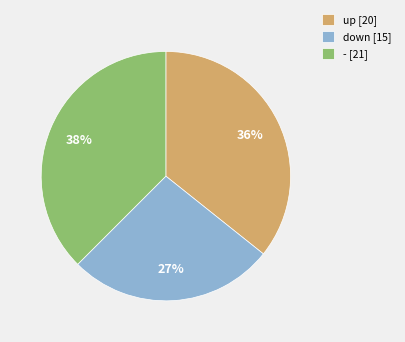

What percentage is the up [20] slice, to the nearest percent?

36%